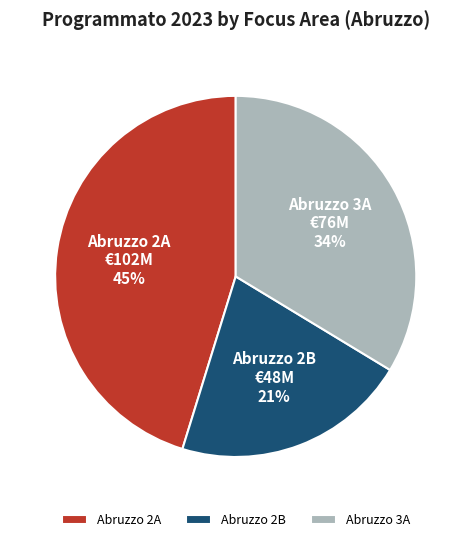

Which category has the biggest portion of the pie?

Abruzzo 2A